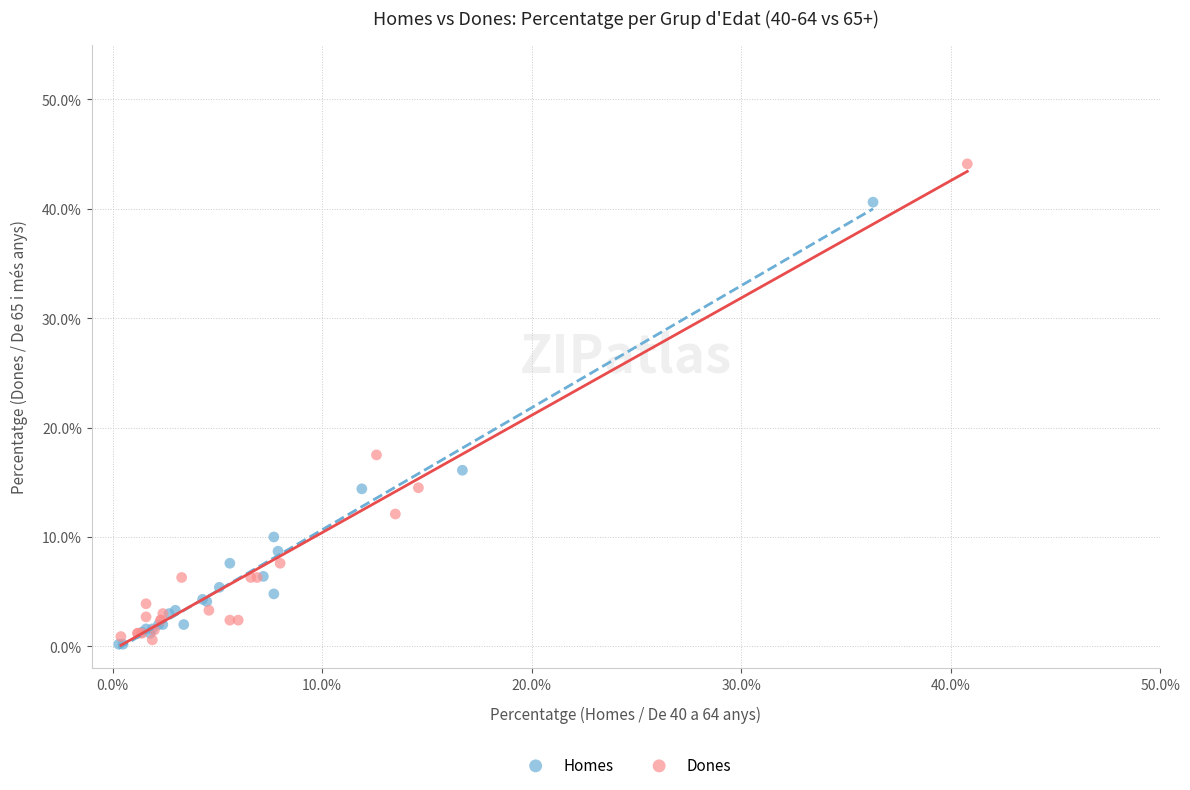

Which series has the widest spread of Y values?

Dones